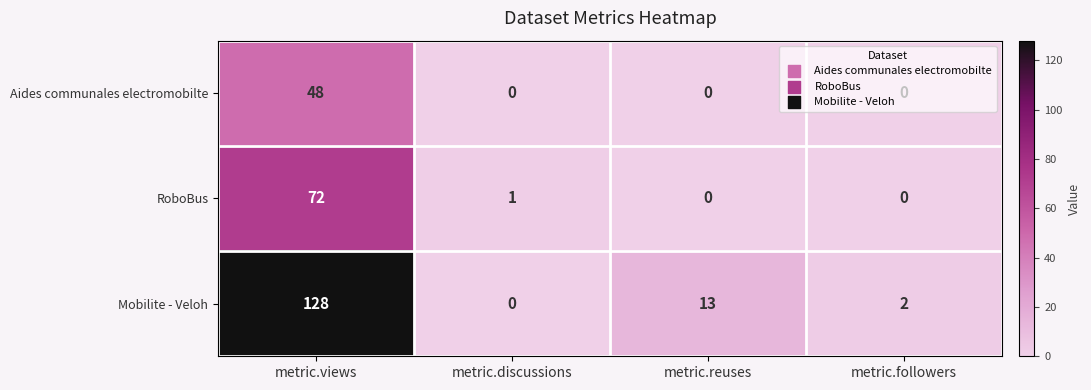

True or false: RoboBus has a value of 47 at metric.reuses.

False